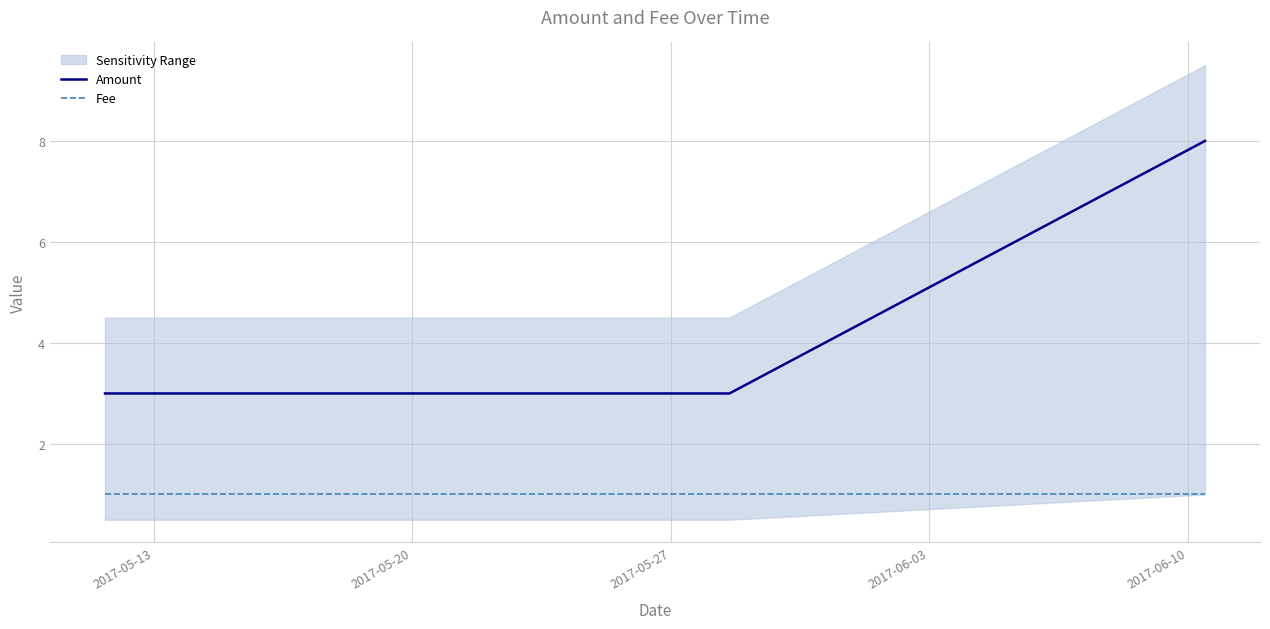

List the series in order of their overall mean, lowest first.

Fee, Amount